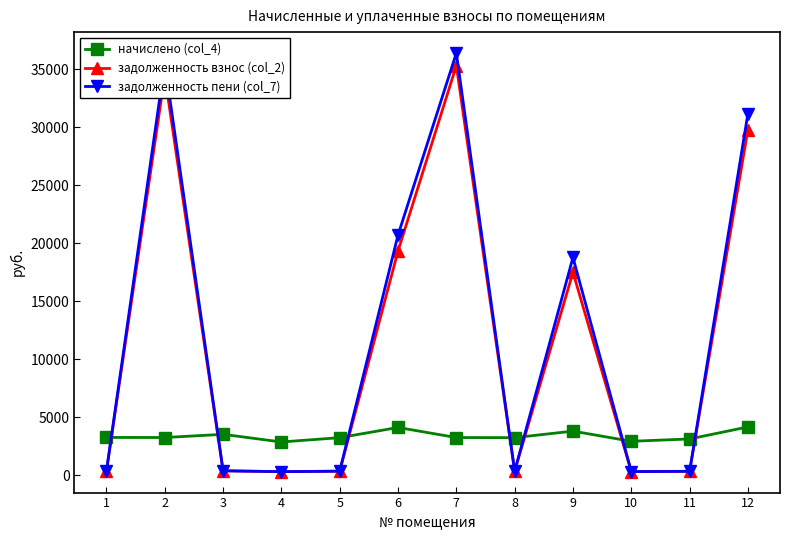

Is the value of начислено (col_4) at 11 greater than the value of задолженность взнос (col_2) at 7?

No